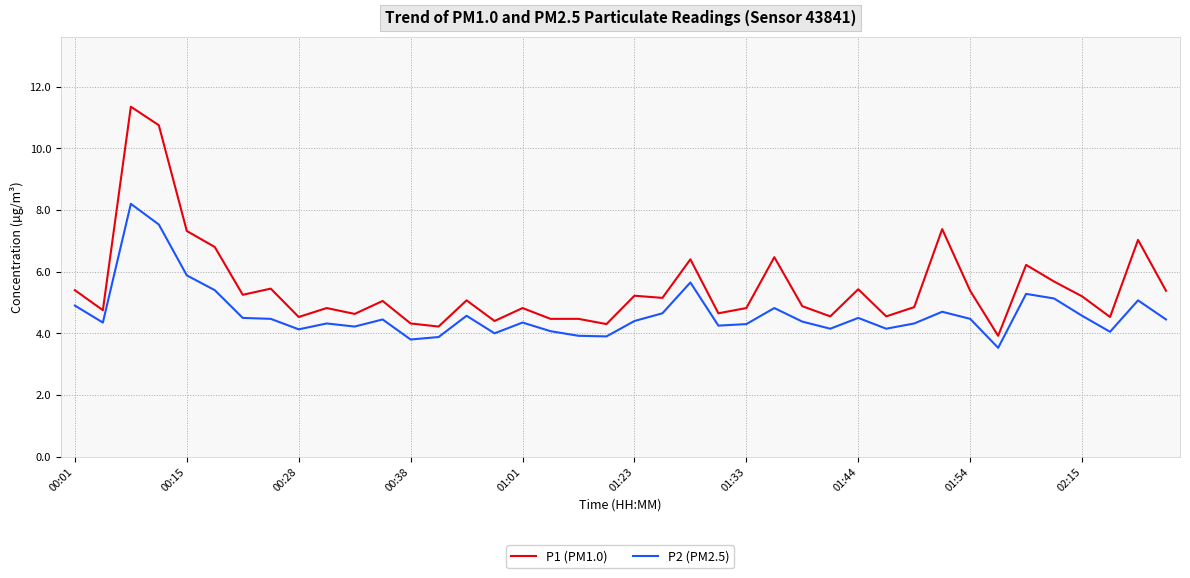

What is the difference between the maximum and minimum values in the P1 (PM1.0) series?

7.4